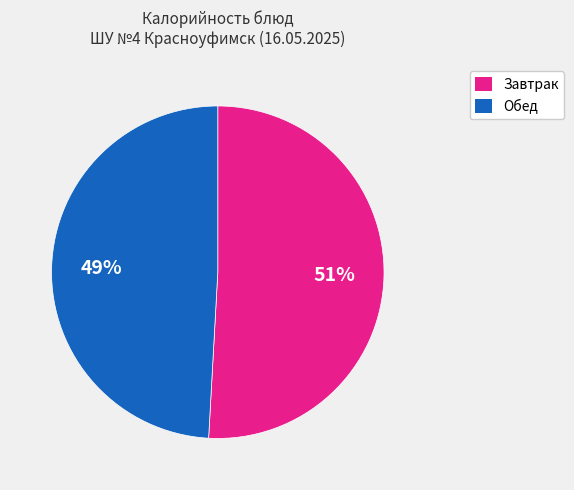

To the nearest percent, what is the average slice percentage?

50%